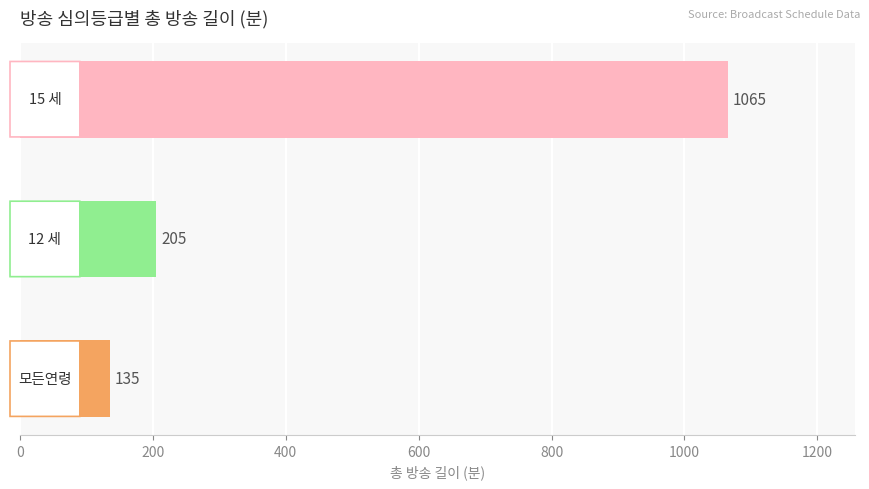

What is the smallest value displayed?

135